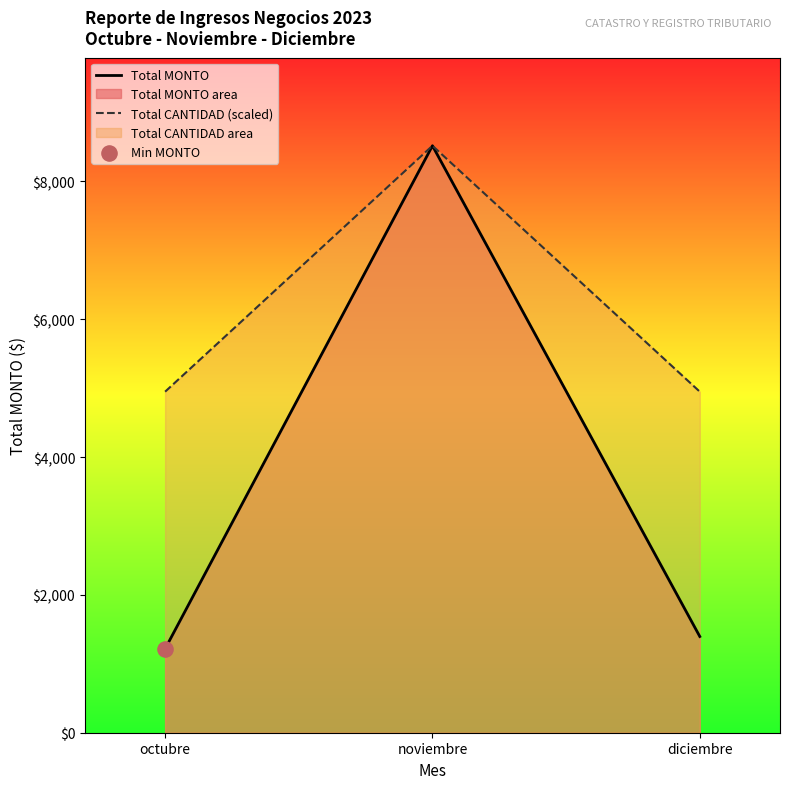

At how many categories does at least one series exceed 6493?

1